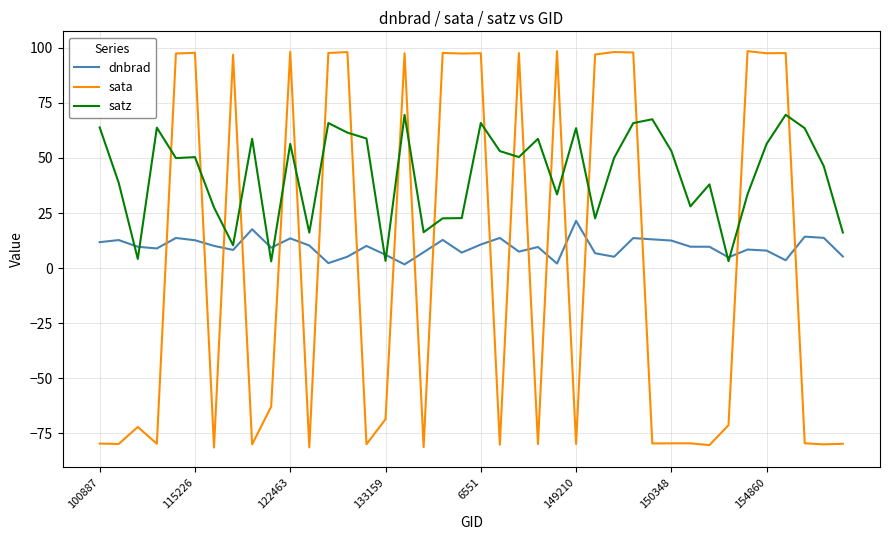

Which series has the largest total across all categories?

satz